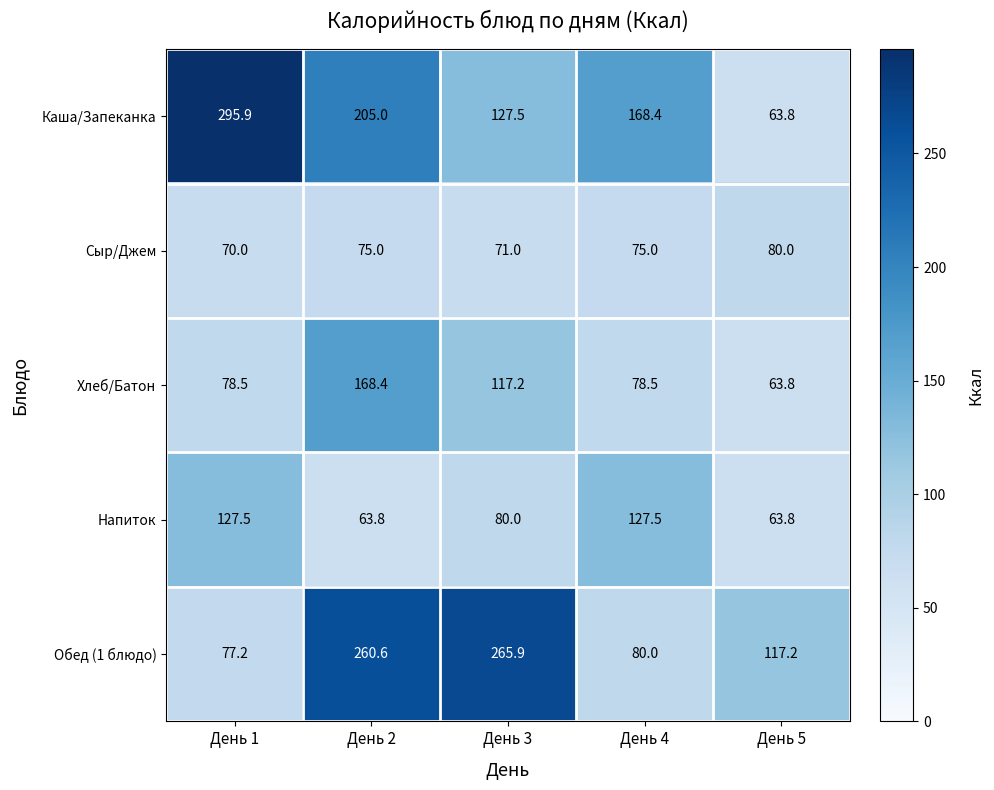

Reading left to right, what are all the values shown in this chart?

Каша/Запеканка: 295.9	205.0	127.5	168.4	63.8
Сыр/Джем: 70.0	75.0	71.0	75.0	80.0
Хлеб/Батон: 78.5	168.4	117.2	78.5	63.8
Напиток: 127.5	63.8	80.0	127.5	63.8
Обед (1 блюдо): 77.2	260.6	265.9	80.0	117.2